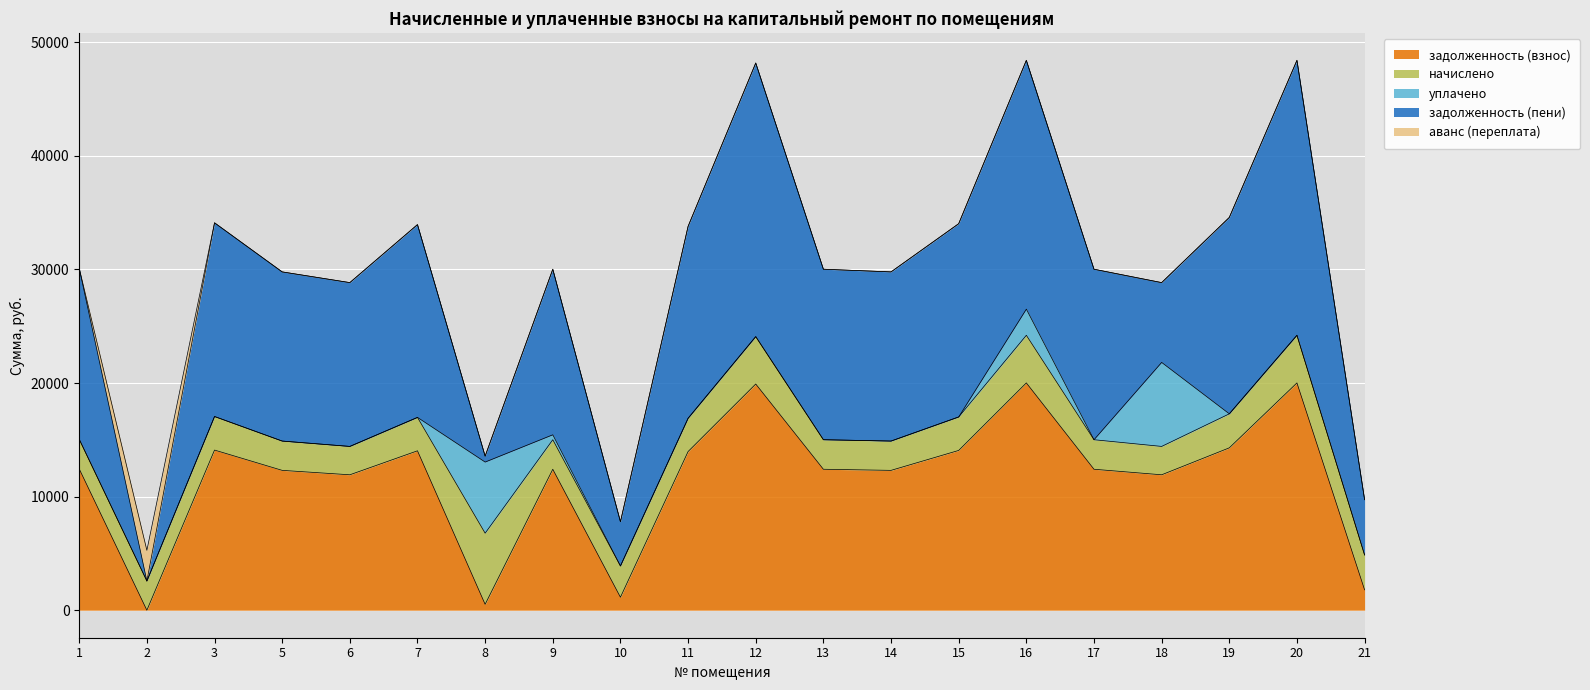

Which category has the highest value in the начислено series?

8